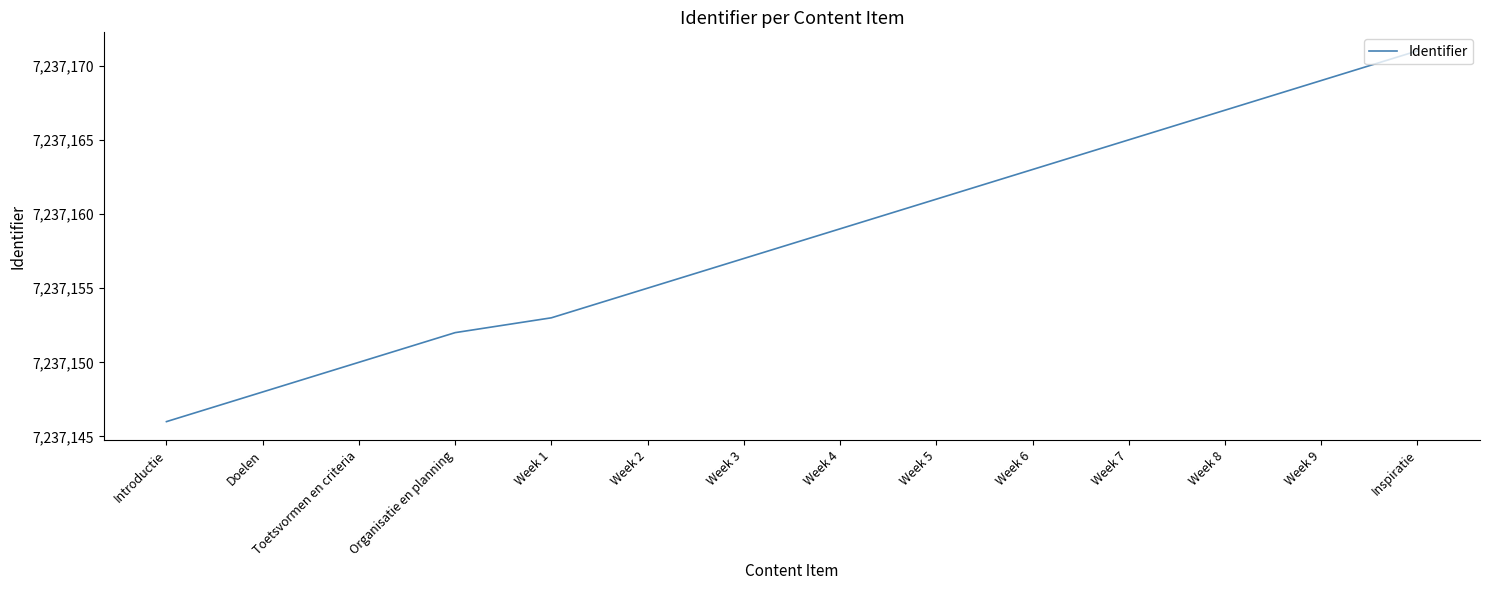

What is the greatest value displayed?

7237171